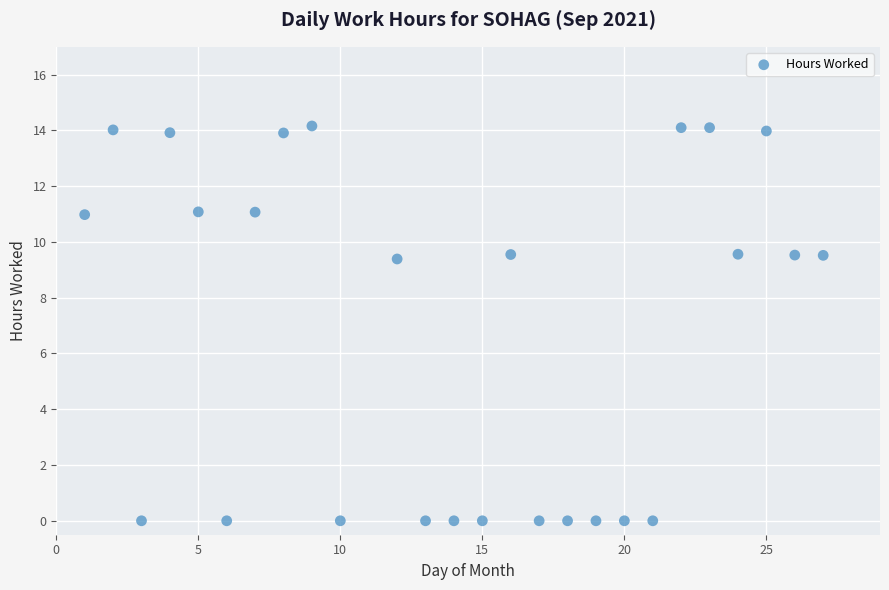

What is the range of Y values (max minus min)?

14.2